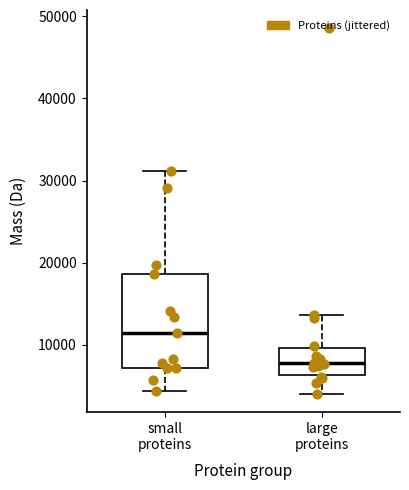

Where does the lower whisker of the box for large proteins end on the y-axis? The values are not printed on the chart, so give them approximately, as read against the axis.

4000